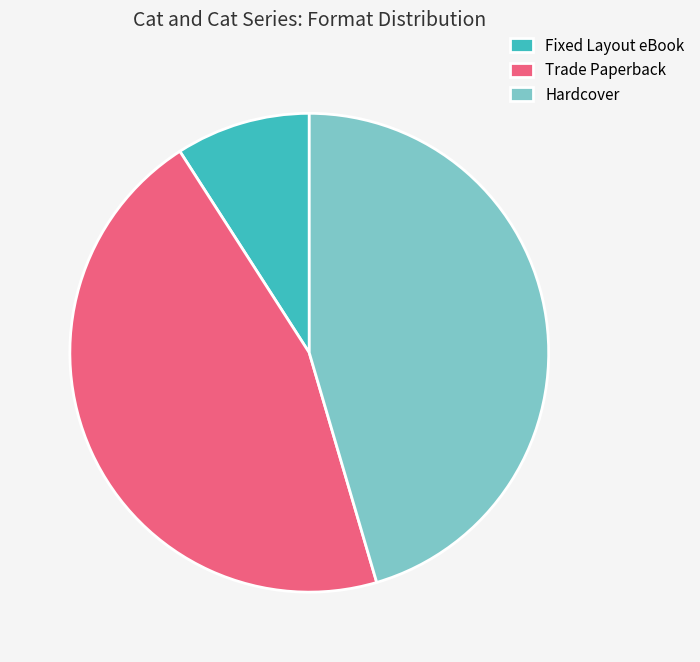

Is the sum of Trade Paperback and Hardcover greater than half?

Yes